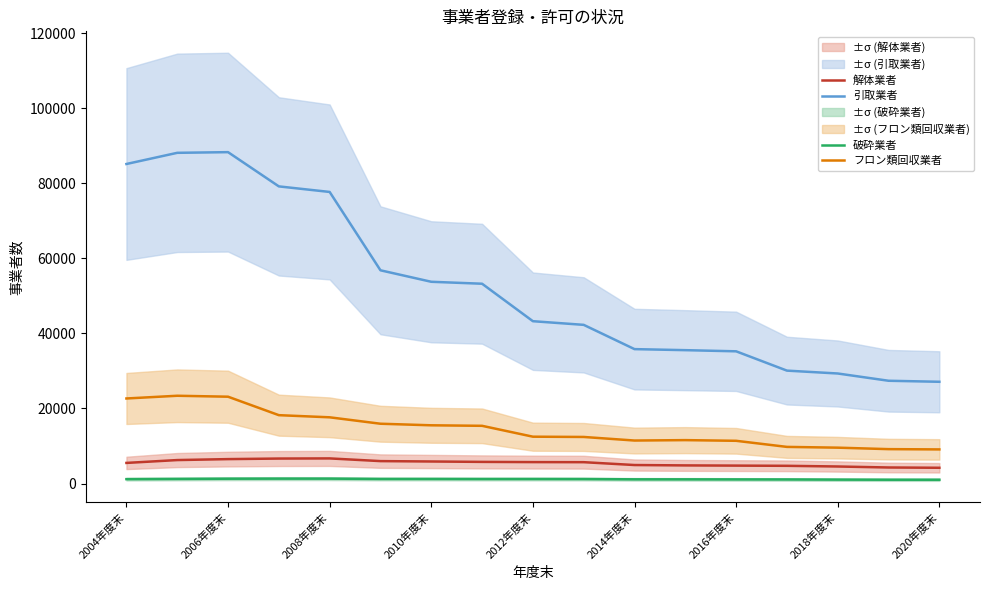

Which series has the largest total across all categories?

引取業者